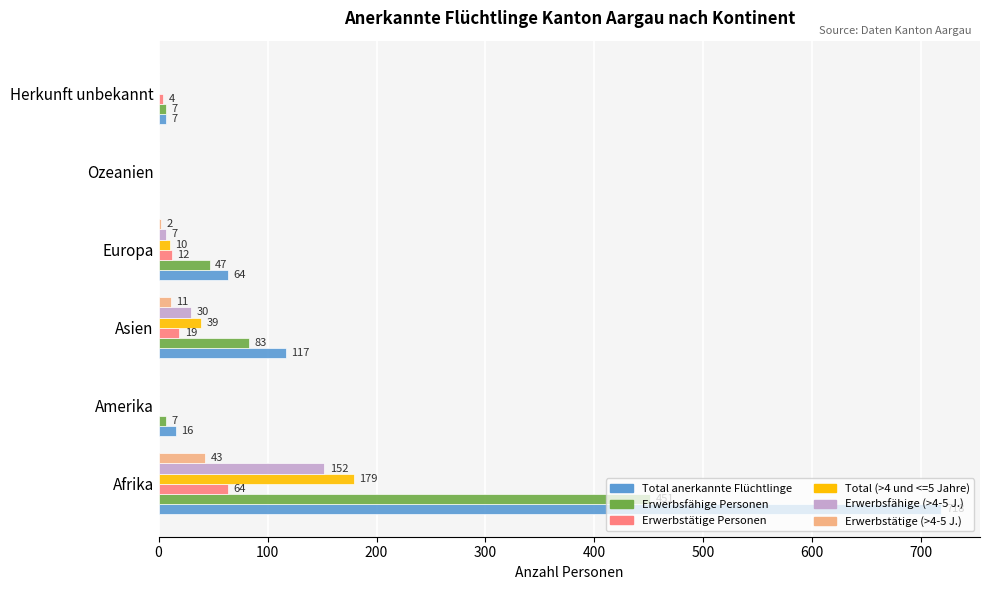

Is it true that Erwerbstätige (>4-5 J.) equals 11 at Asien?

True